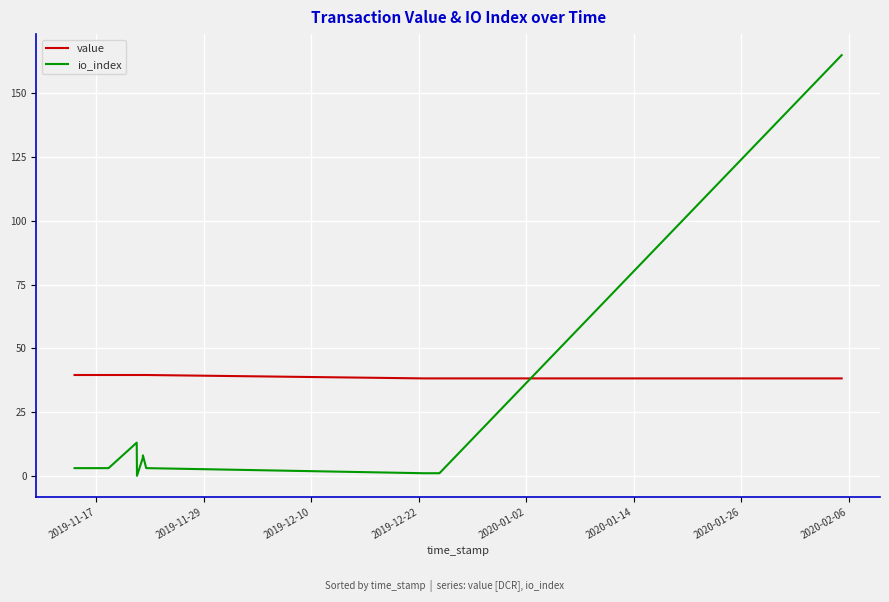

How many intersections are there between io_index and value?

1